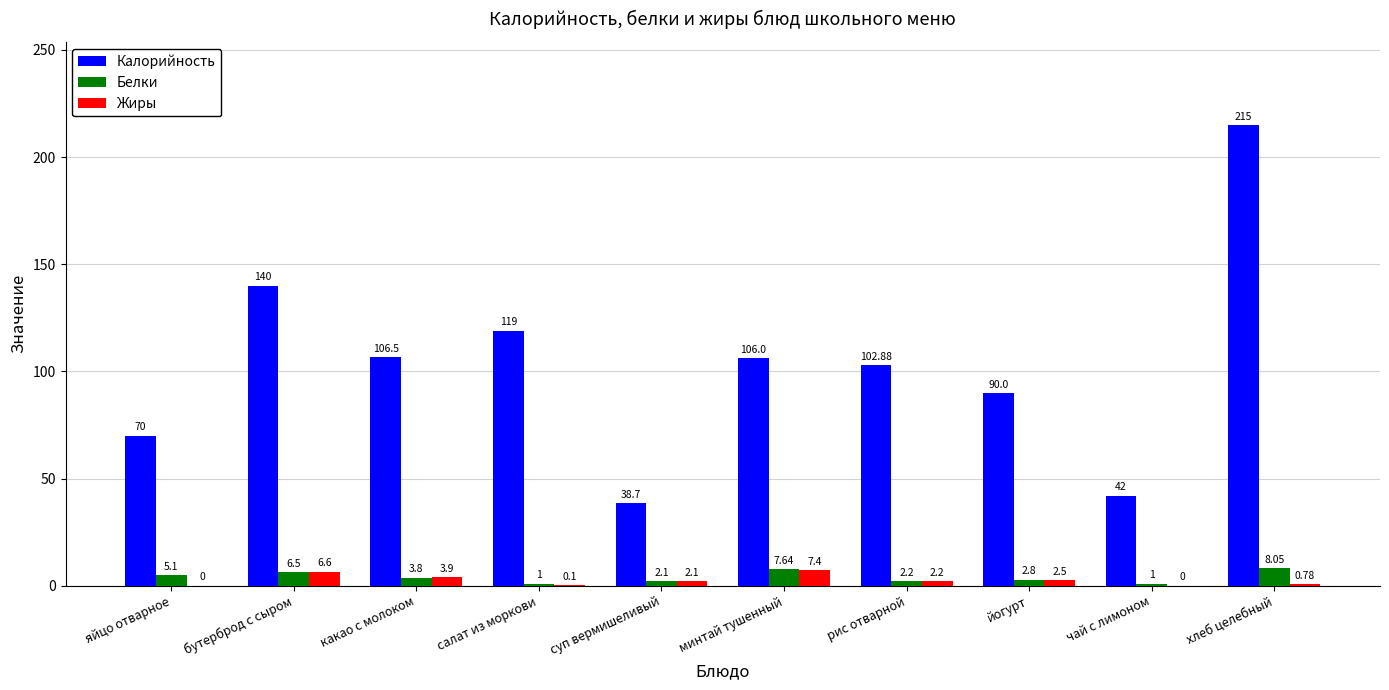

Count the number of categories in the chart.

10